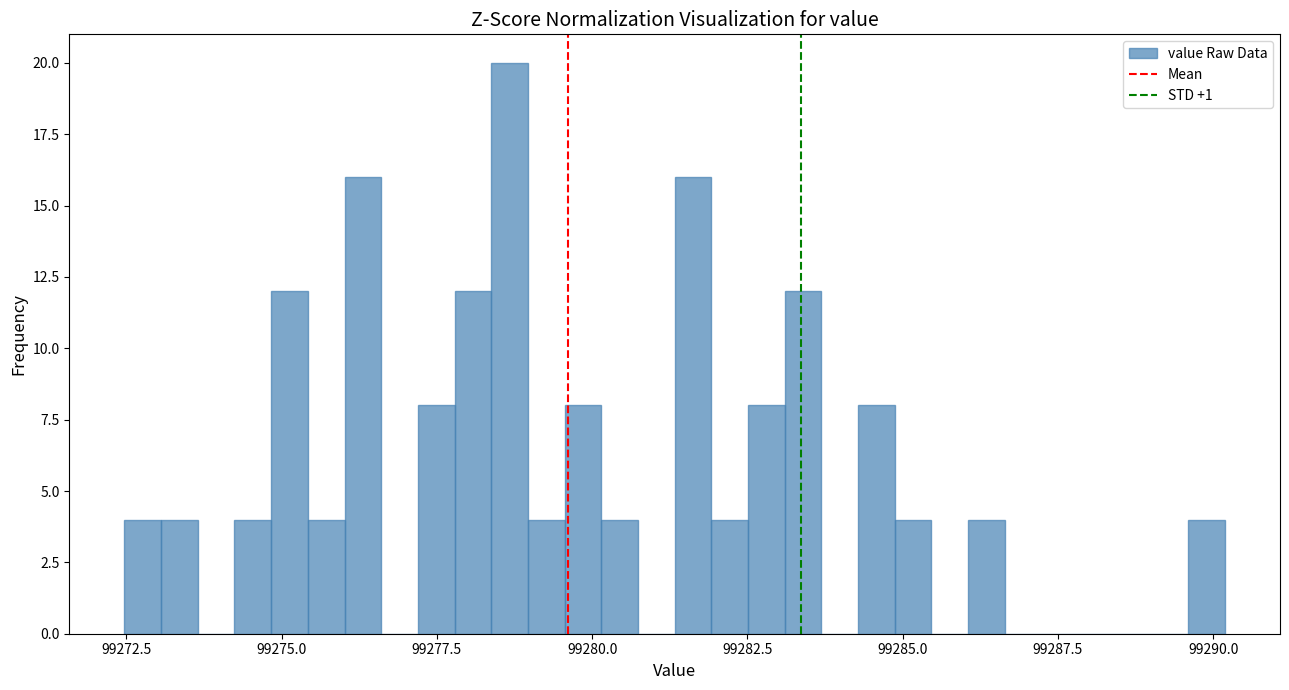

Around what value on the x-axis is the tallest bar? Give the approximate position of its centre, as read against the axis.

99278.5